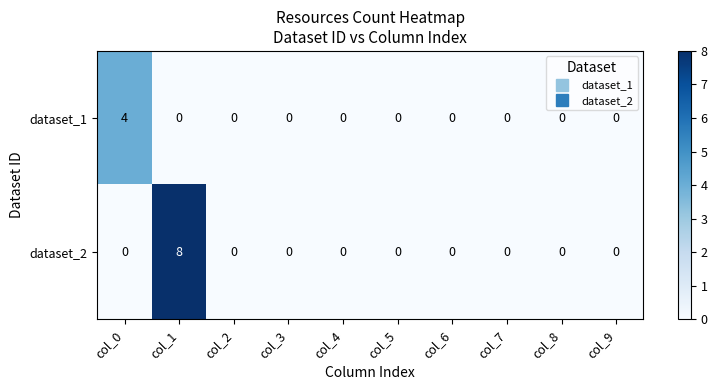

Rank the series by their maximum value, from highest to lowest.

dataset_2, dataset_1